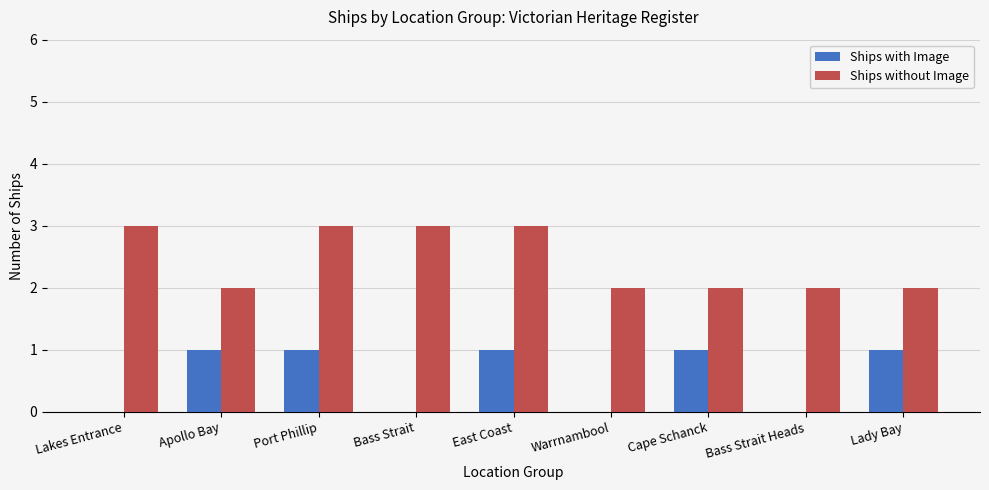

What is the total value across all series at Apollo Bay?

3